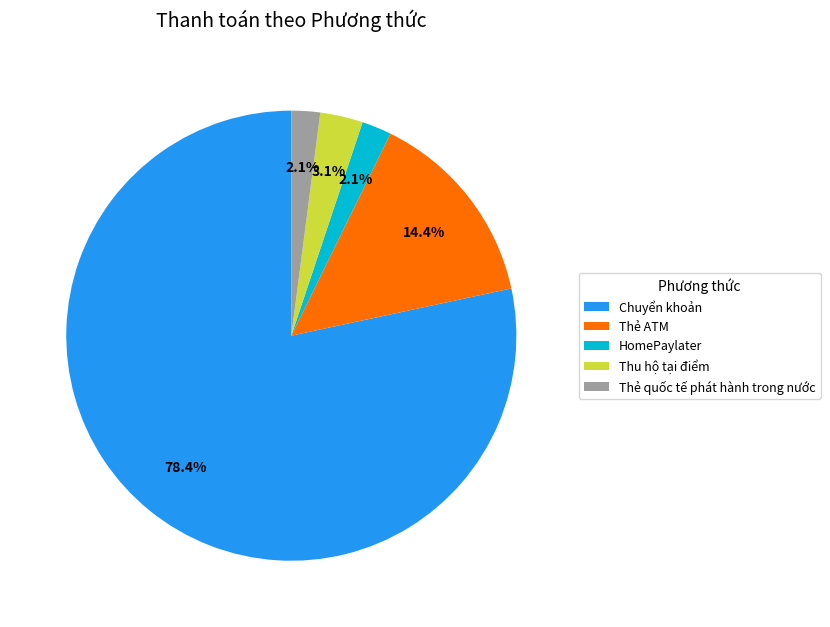

To the nearest percent, what is the difference between the largest and smallest slice percentages?

76%